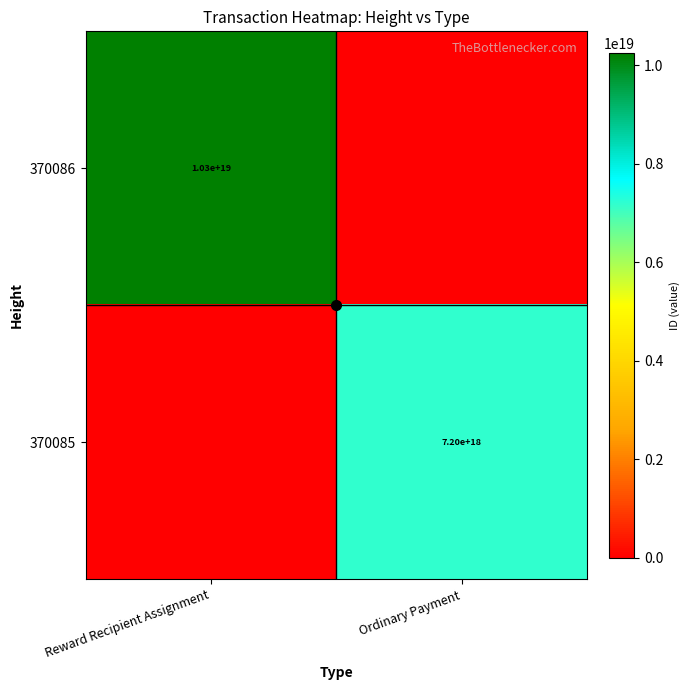

Is the value of 370086 at Ordinary Payment greater than the value of 370085 at Reward Recipient Assignment?

No